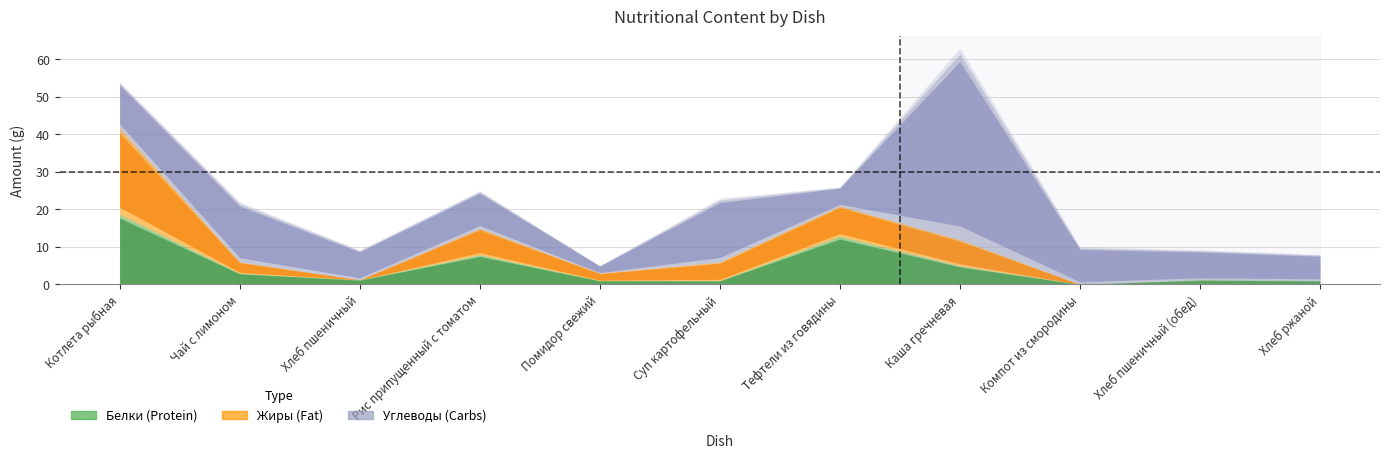

Where is Белки nearest to the value 9?

Рис припущенный с томатом